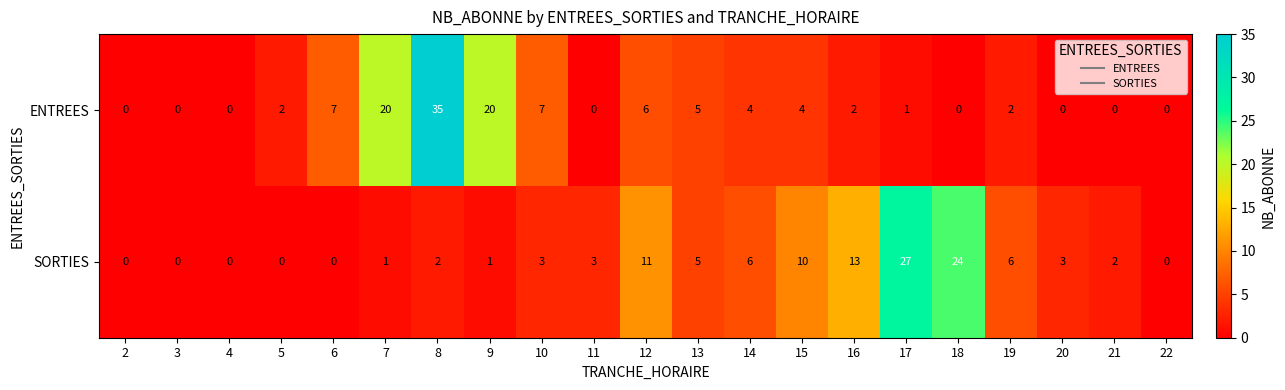

At which category does the chart reach its peak across all series?

8